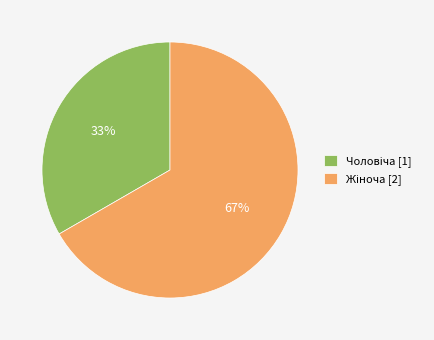

Is there any slice that represents more than half of the pie?

Yes